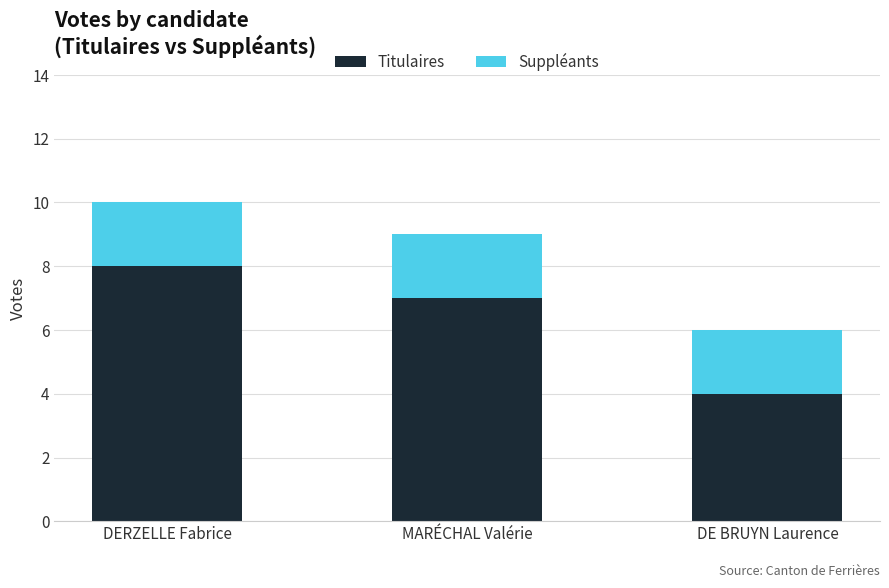

What is the minimum value for Titulaires?

4